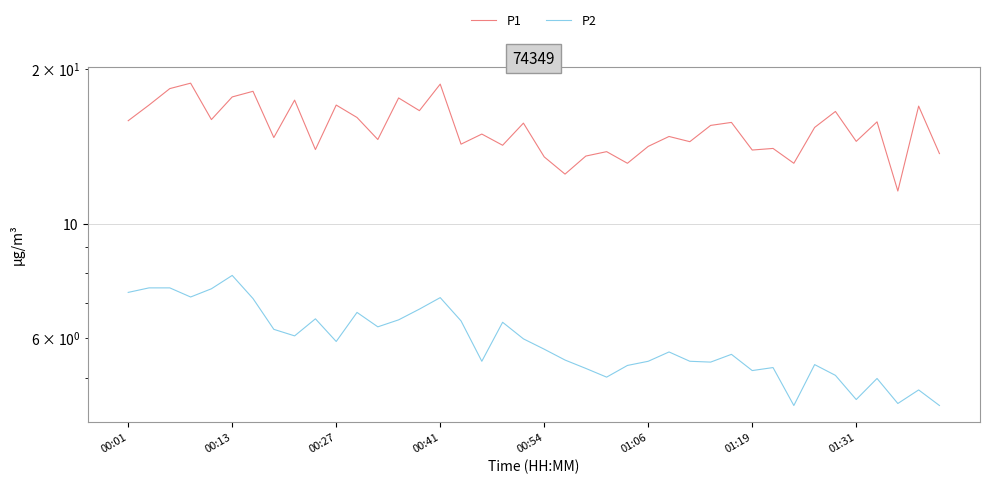

What is the sum of all P2 values?

237.1